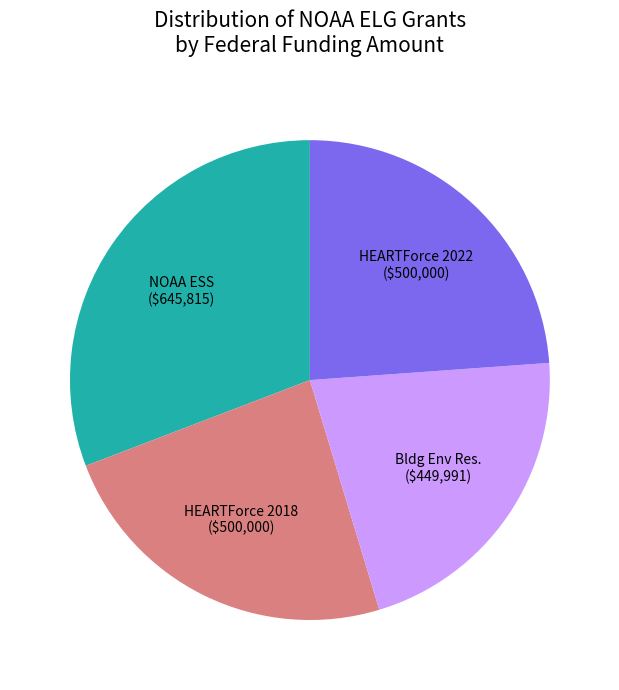

How many segments does this pie chart have?

4